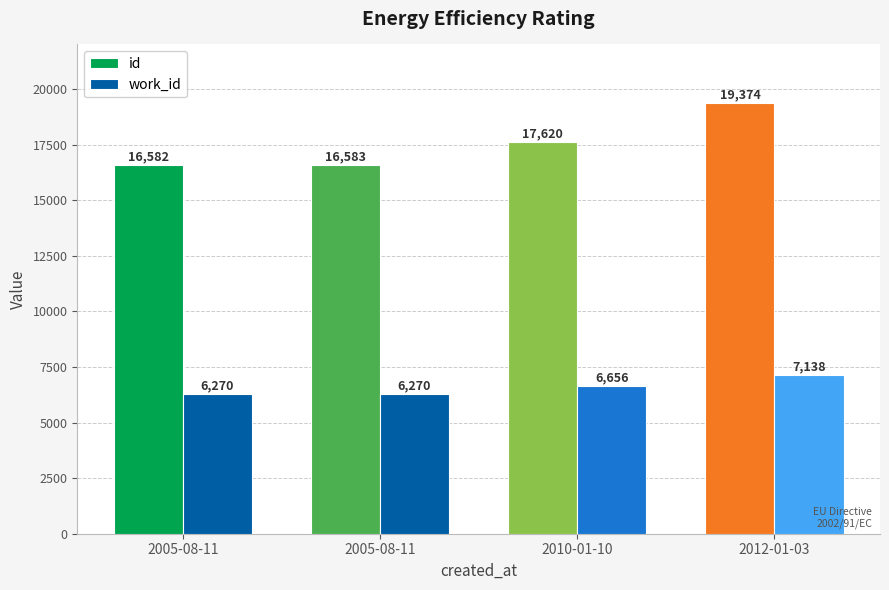

Reading left to right, extract all data points from this chart.

id: 16582	16583	17620	19374
work_id: 6270	6270	6656	7138